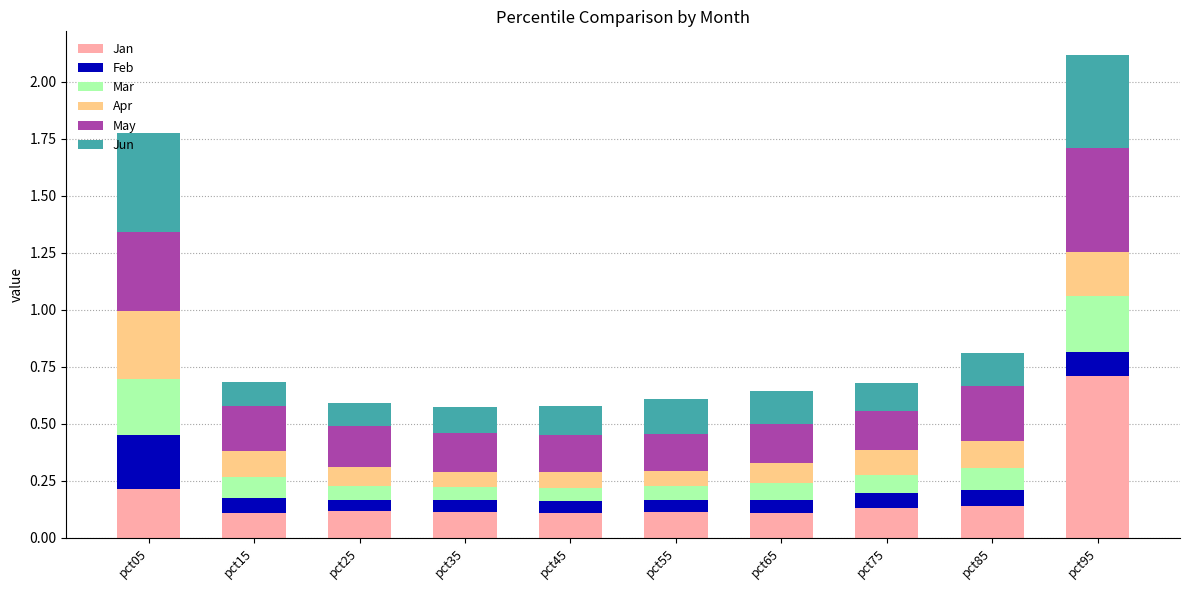

What are all the series names shown in the legend?

Jan, Feb, Mar, Apr, May, Jun